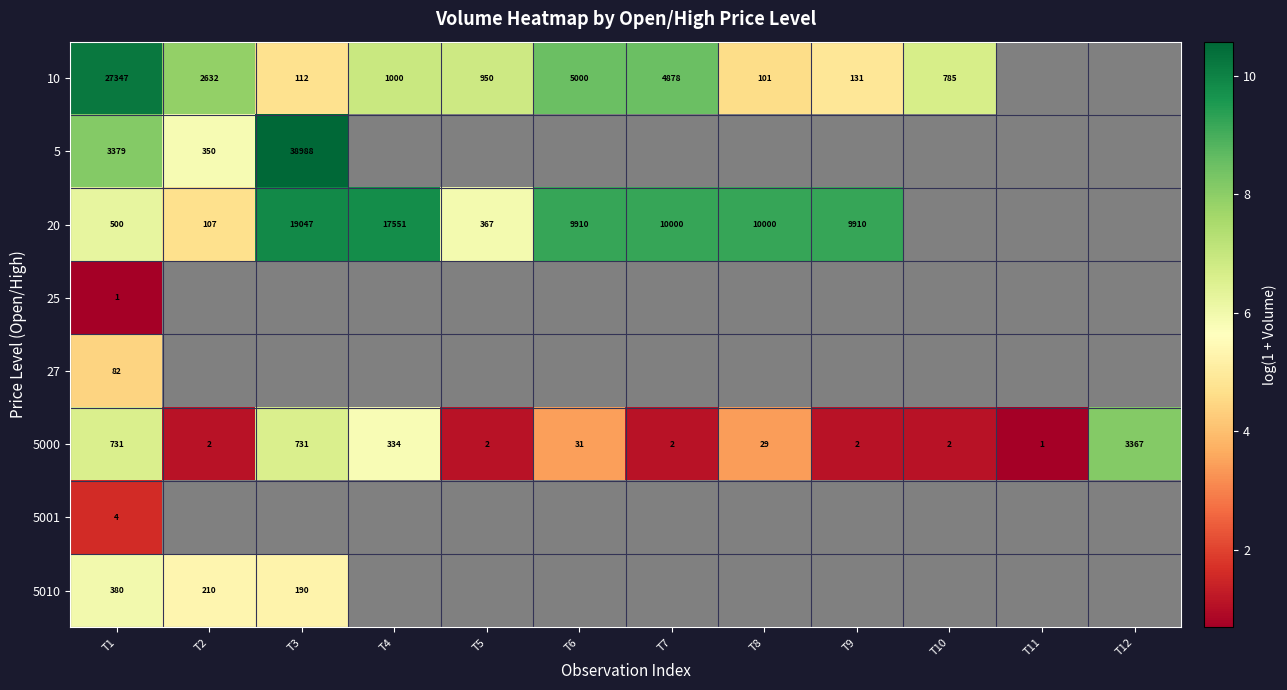

How many values in the 10 series are below 7?

6